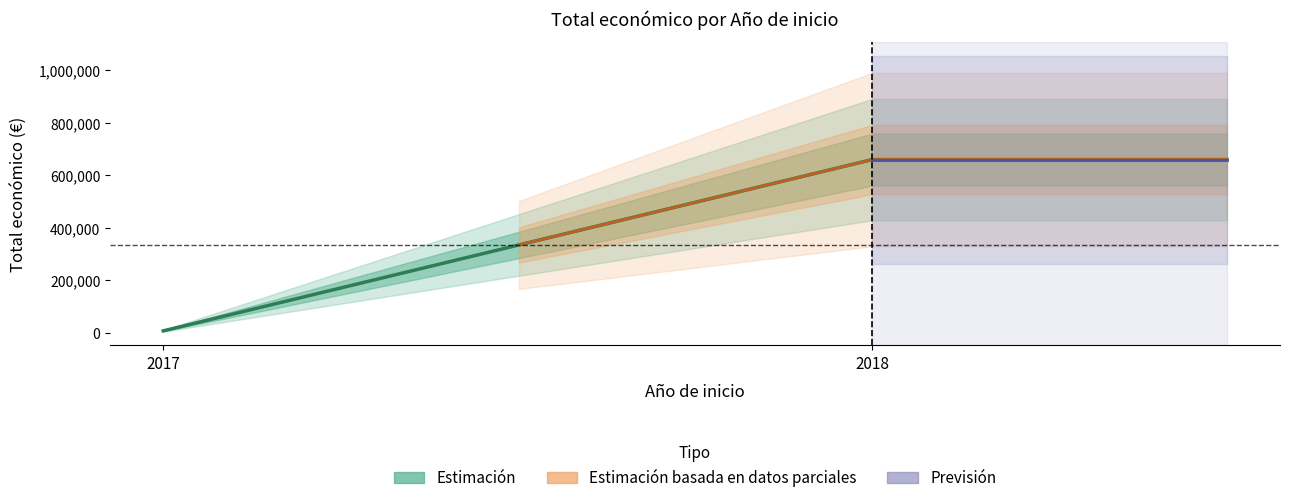

List the labels in order of value, smallest first.

2017, 2018, 2018